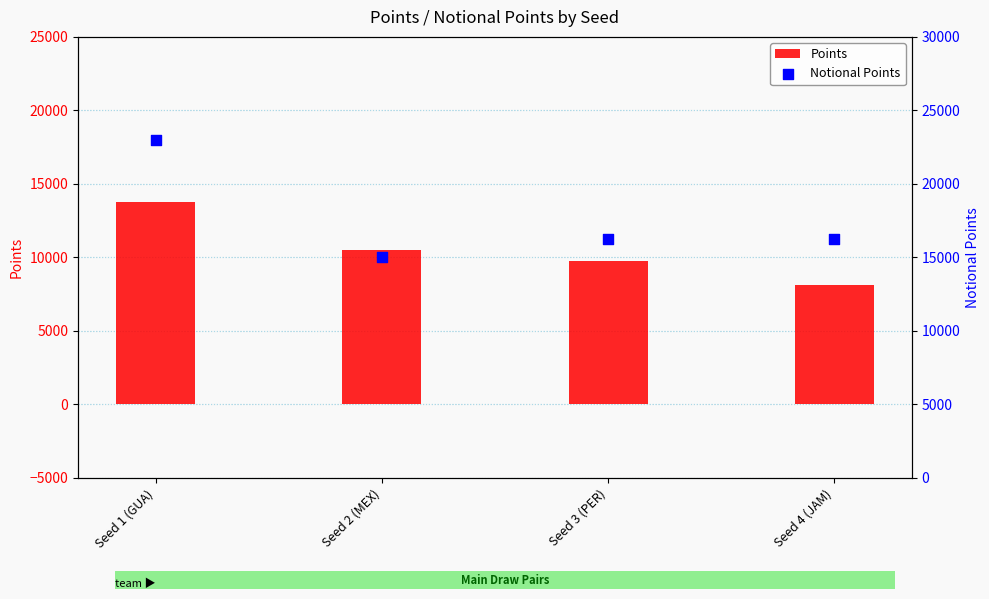

Which series contains the highest Y value?

Notional Points